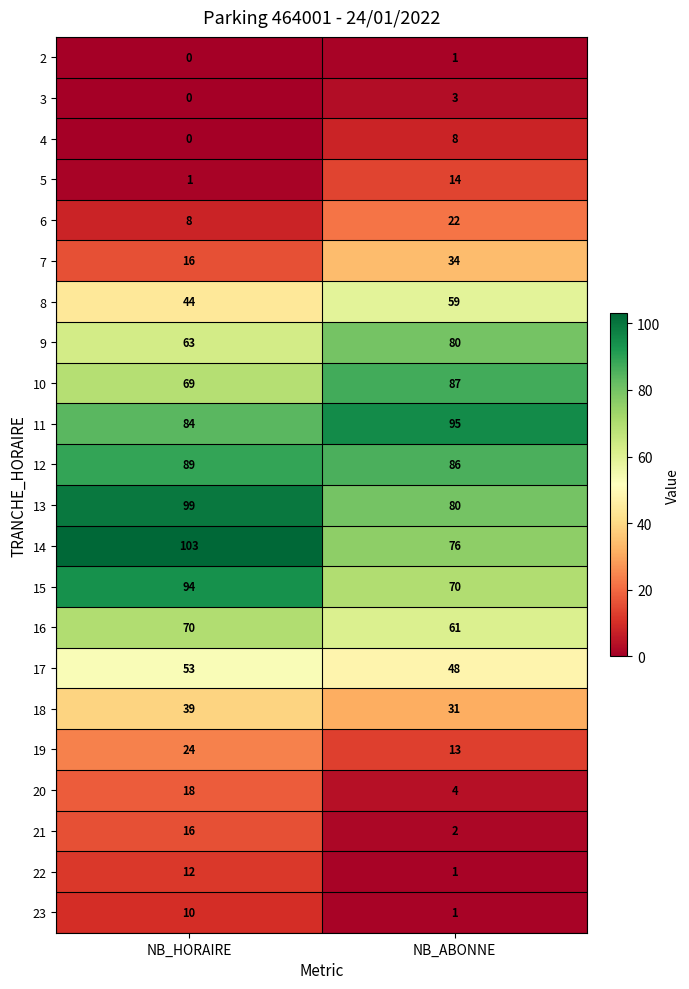

What is the total value across all series at NB_ABONNE?

876